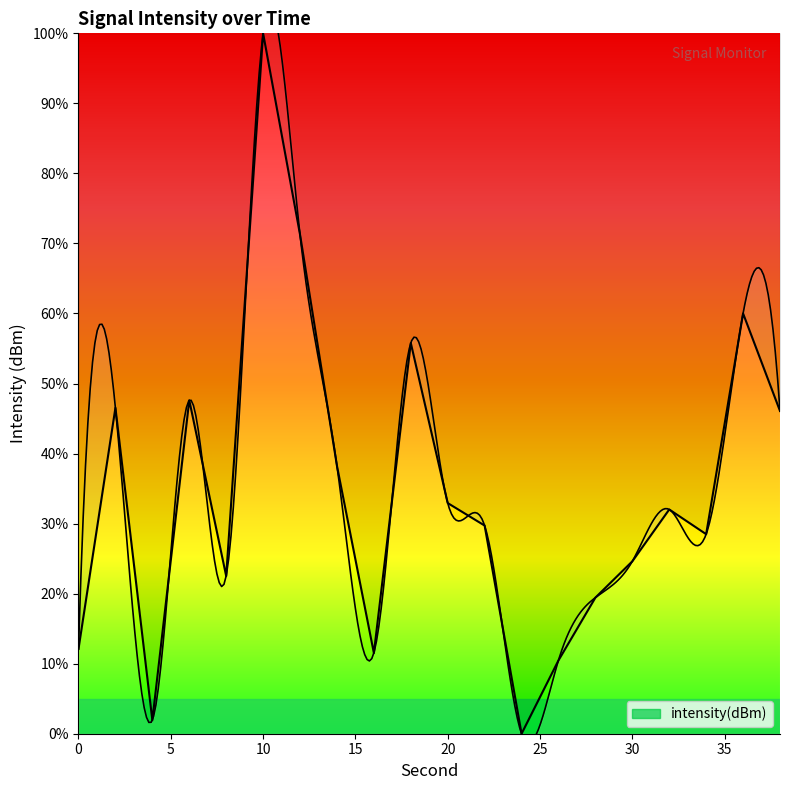

List the labels in order of value, smallest first.

24, 4, 26, 16, 0, 28, 8, 30, 34, 22, 32, 20, 14, 38, 2, 6, 18, 36, 12, 10